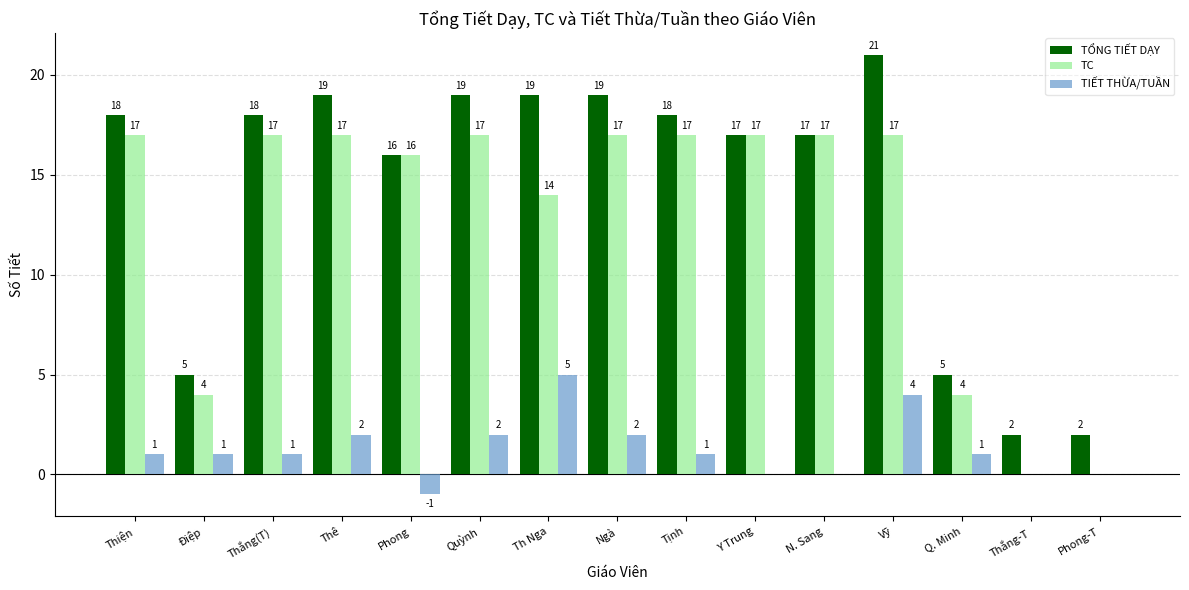

Which series has the largest total across all categories?

TỔNG TIẾT DẠY